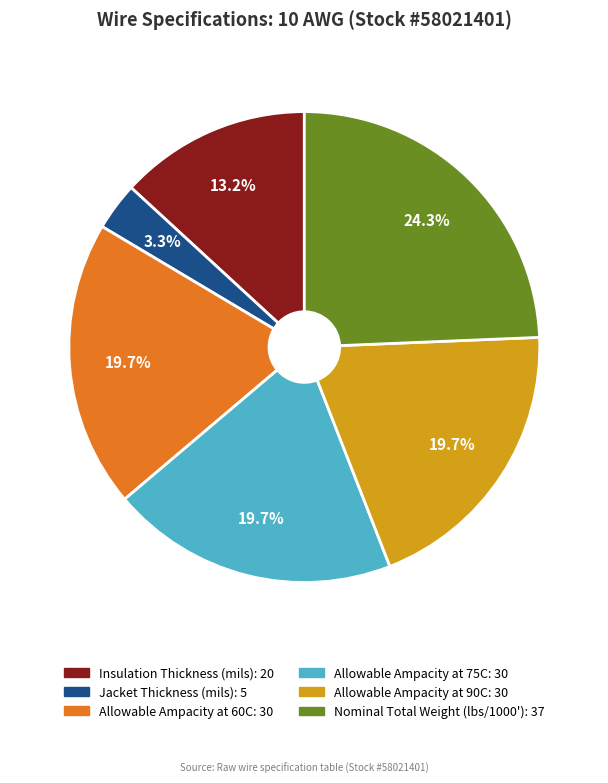

Does Nominal Total Weight (lbs/1000') account for over 50% of the chart?

No